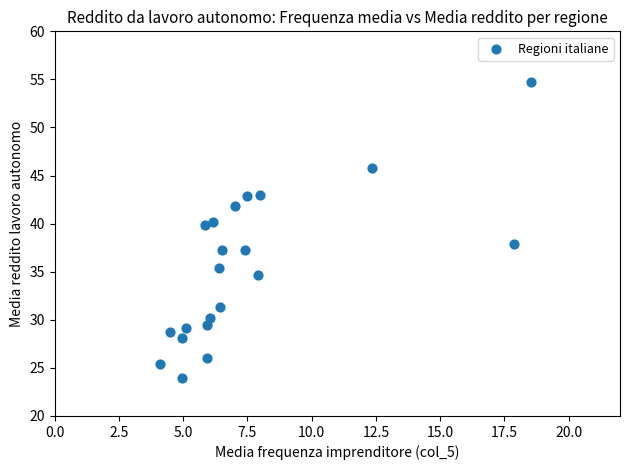

What is the range of Y values (max minus min)?

30.7